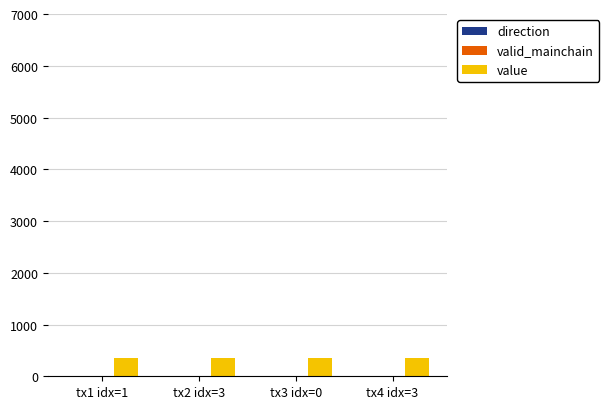

What is the maximum value shown in the chart?

359.9